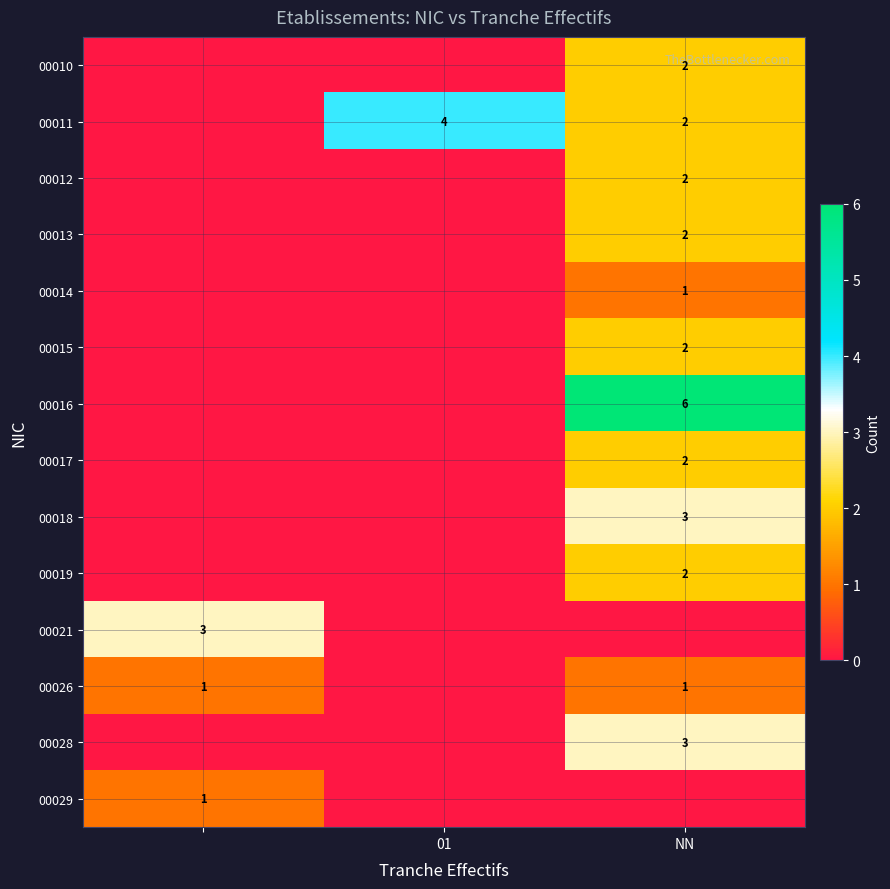

The value of 00011 at 01 is 6. True or false?

False